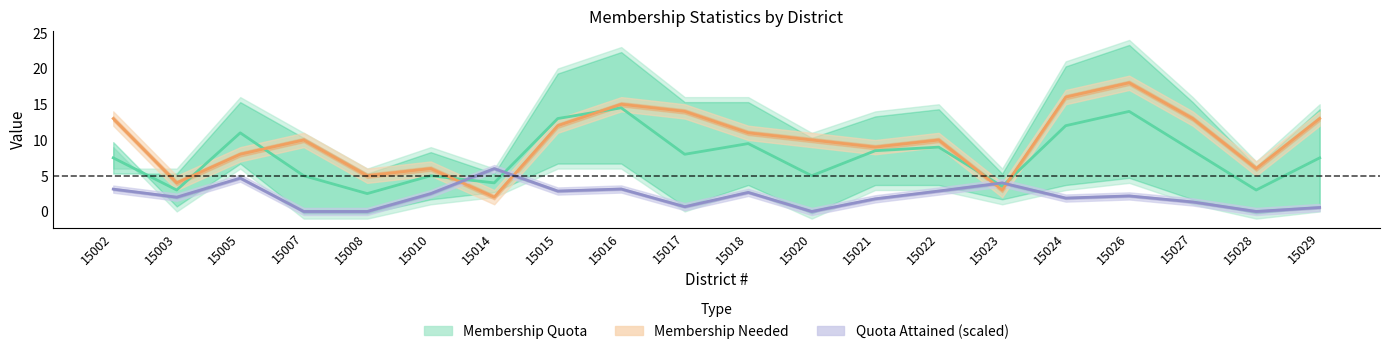

True or false: Membership Needed has a value of 10.0 at 15020.

True